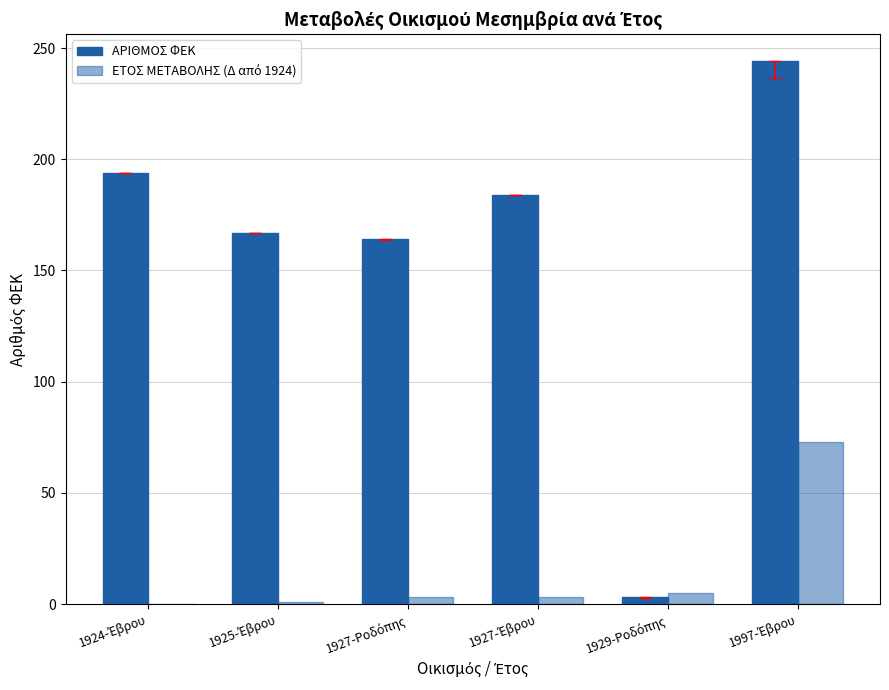

Count the number of categories in the chart.

6